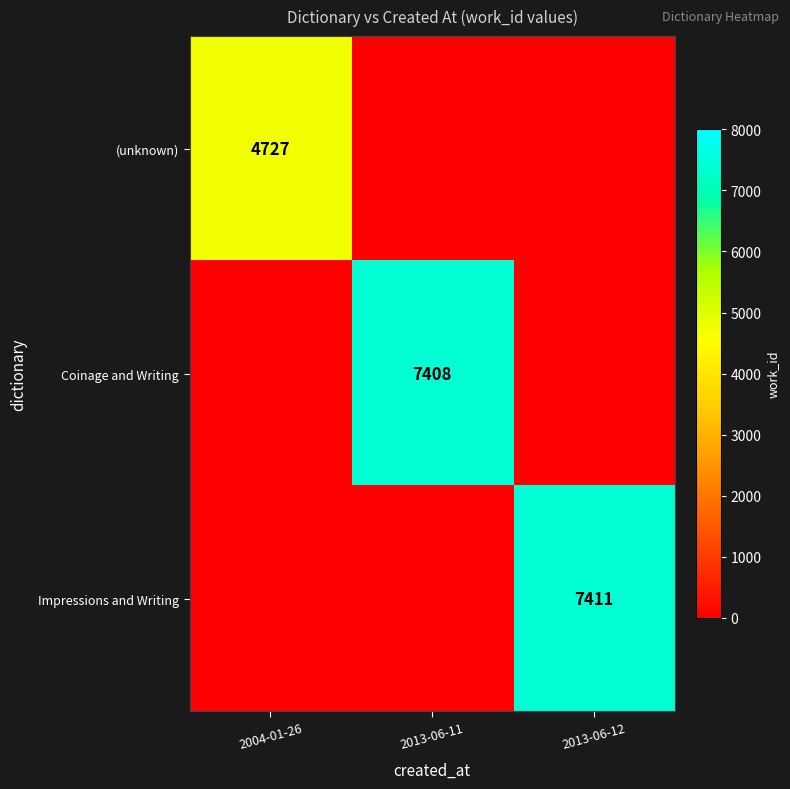

True or false: Coinage and Writing has a value of 7408 at 2013-06-11.

True